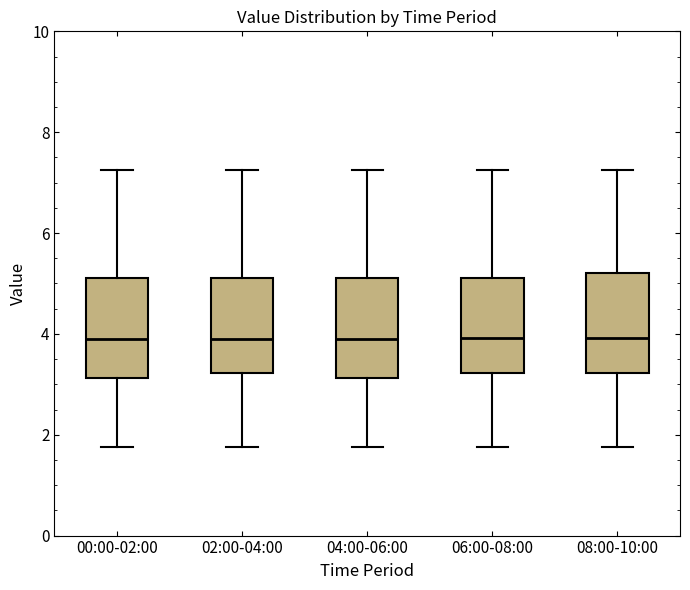

Where does the lower whisker of the box for 00:00-02:00 end on the y-axis? The values are not printed on the chart, so give them approximately, as read against the axis.

1.8